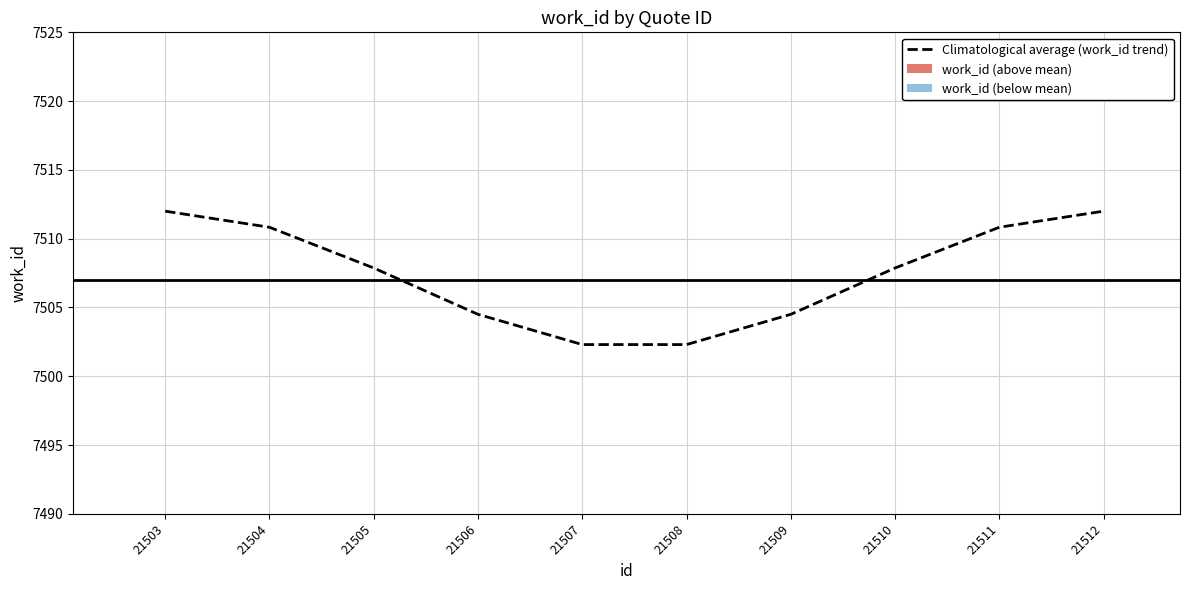

The value at 21510 is 7507.9. True or false?

True